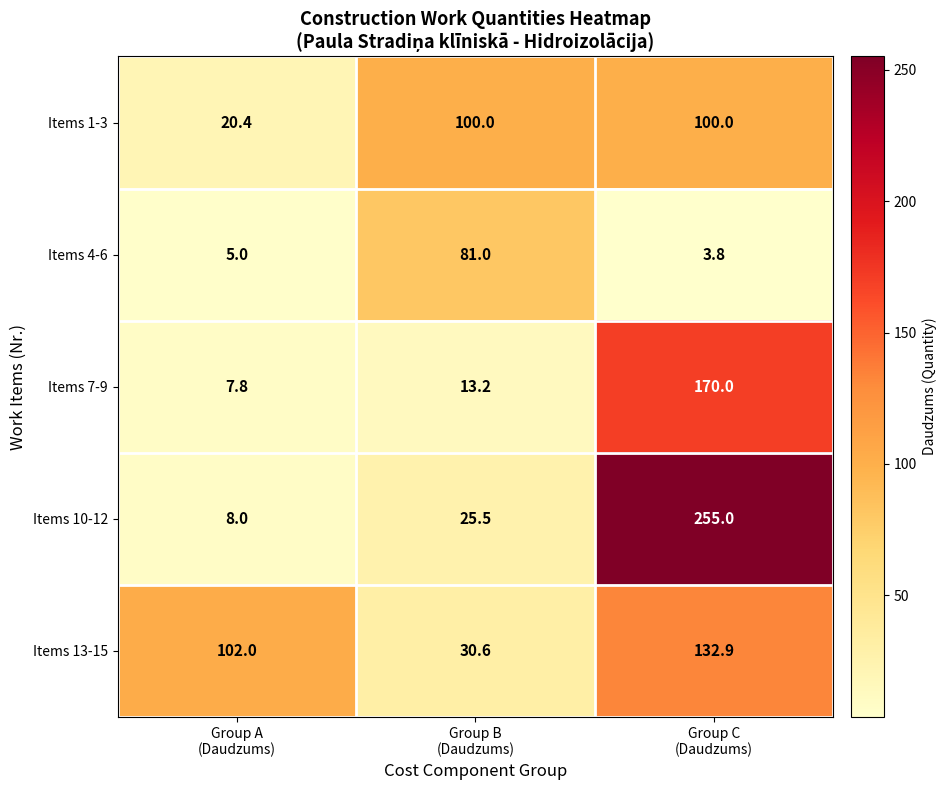

How many distinct data groups are displayed?

5